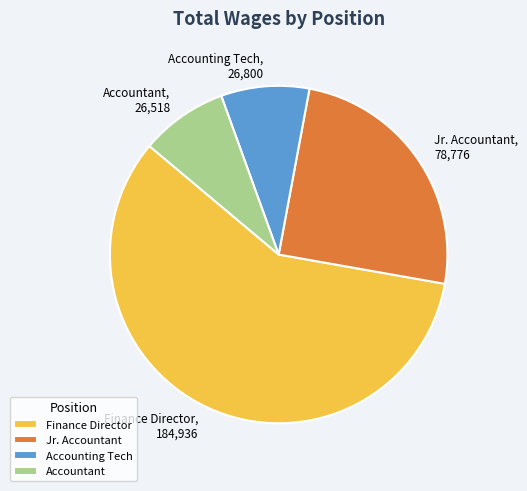

Which slice is the largest?

Finance Director